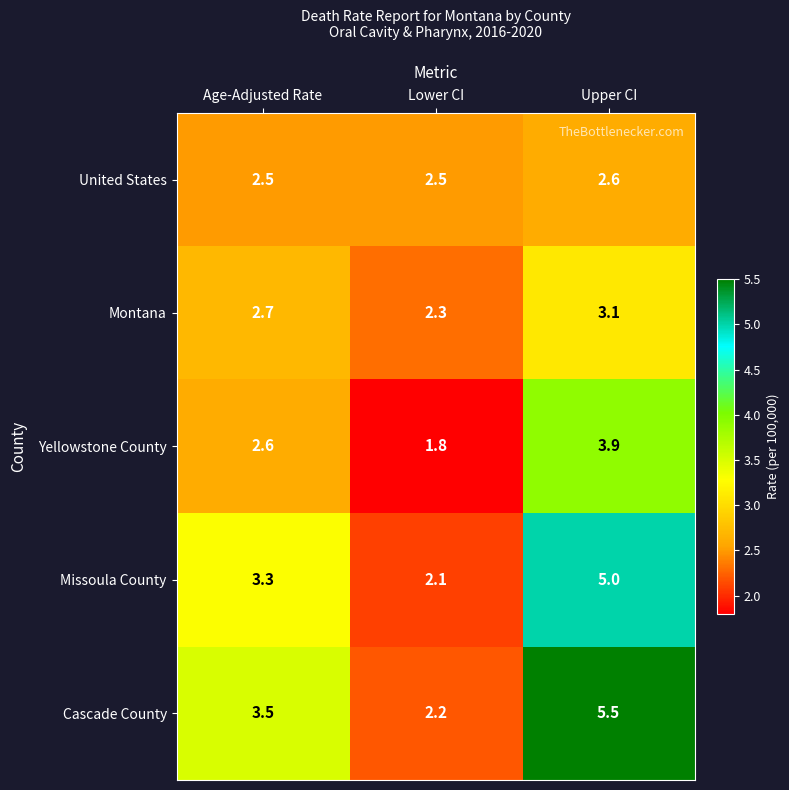

At which category is the sum across all series the highest?

Upper CI